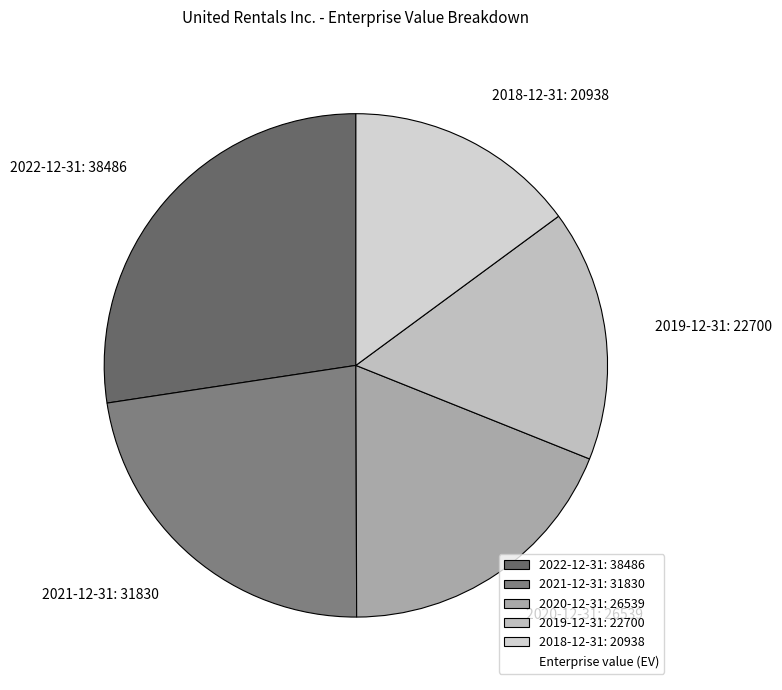

How many segments does this pie chart have?

5